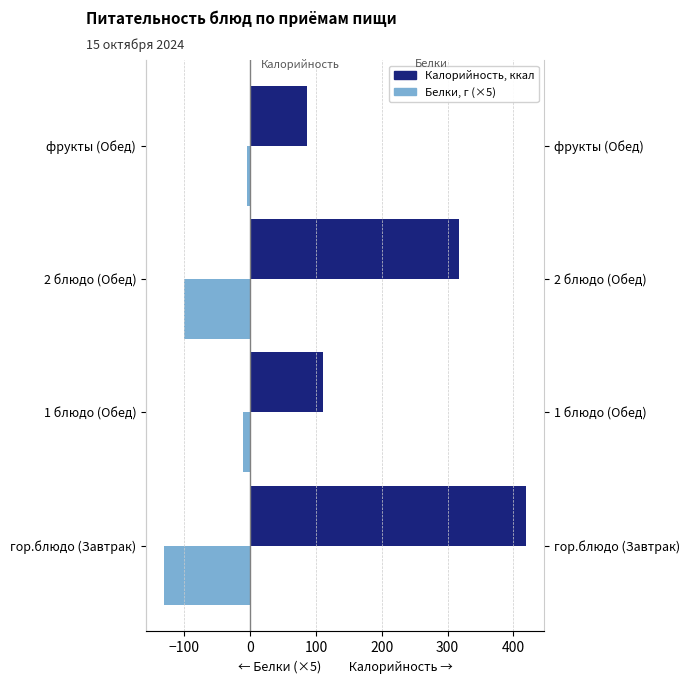

Reading left to right, list all the values displayed in this chart.

Калорийность: 419.1	110.7	318.0	87.0
Белки (×5, влево): -130.7	-11.3	-100.5	-5.0